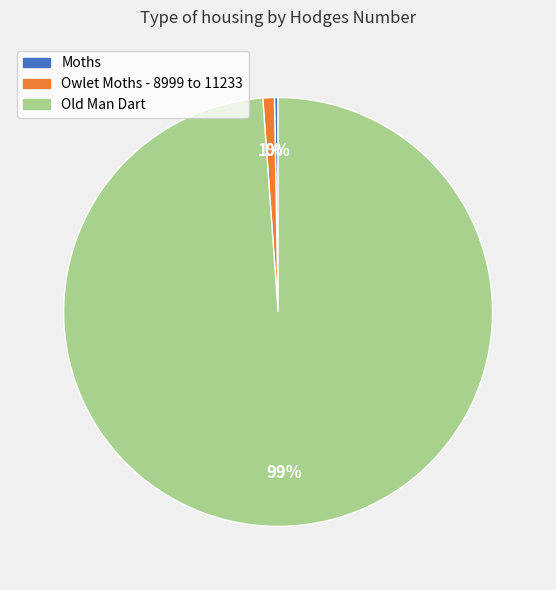

What percentage is the Old Man Dart slice, to the nearest percent?

99%